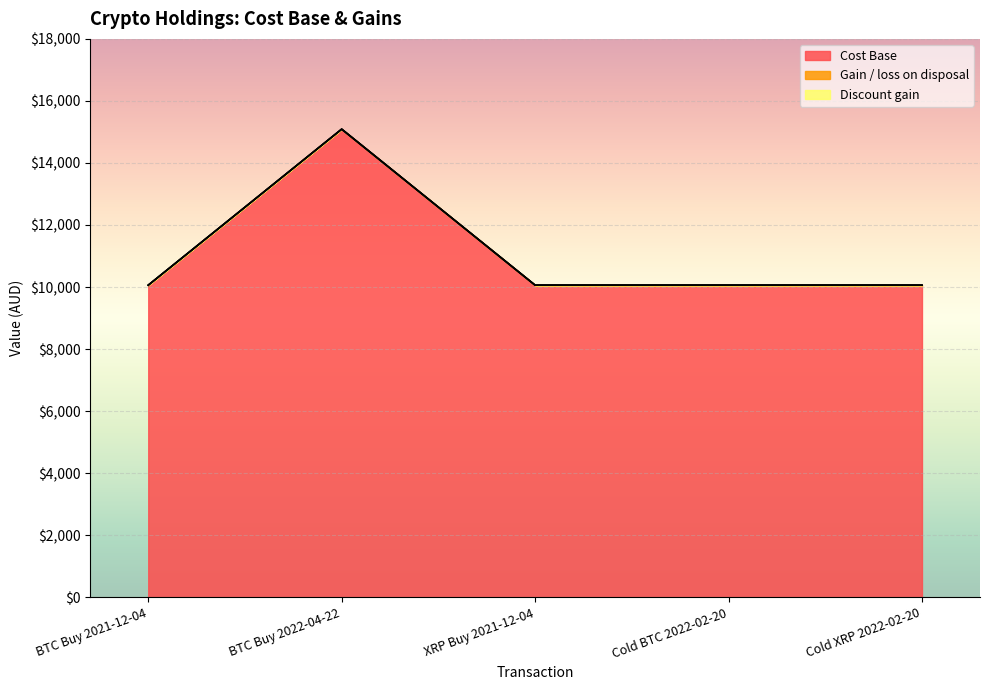

Reading left to right, extract all data points from this chart.

Cost Base: BTC Buy 2021-12-04=10059.9	BTC Buy 2022-04-22=15089.8	XRP Buy 2021-12-04=10059.9	Cold BTC 2022-02-20=10059.9	Cold XRP 2022-02-20=10059.9
Gain / loss on disposal: BTC Buy 2021-12-04=0.0	BTC Buy 2022-04-22=0.0	XRP Buy 2021-12-04=0.0	Cold BTC 2022-02-20=0.0	Cold XRP 2022-02-20=0.0
Discount gain: BTC Buy 2021-12-04=0.0	BTC Buy 2022-04-22=0.0	XRP Buy 2021-12-04=0.0	Cold BTC 2022-02-20=0.0	Cold XRP 2022-02-20=0.0